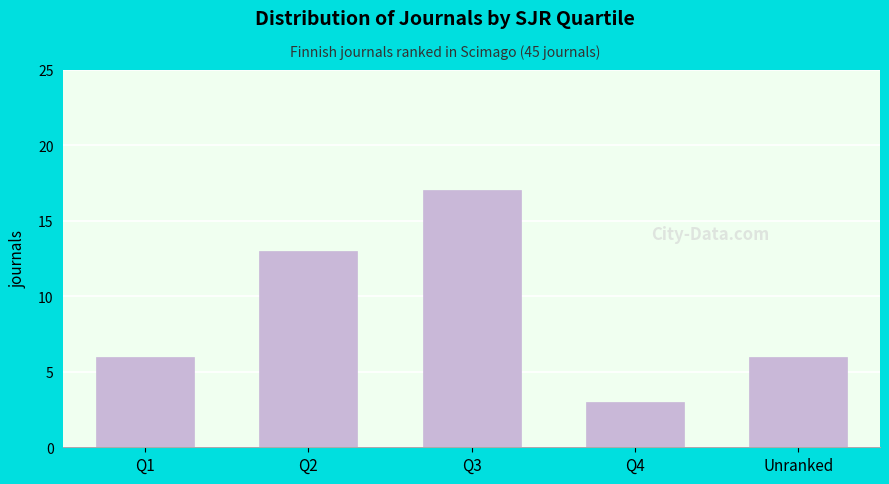

Reading right to left, what are all the values shown in this chart?

6	3	17	13	6